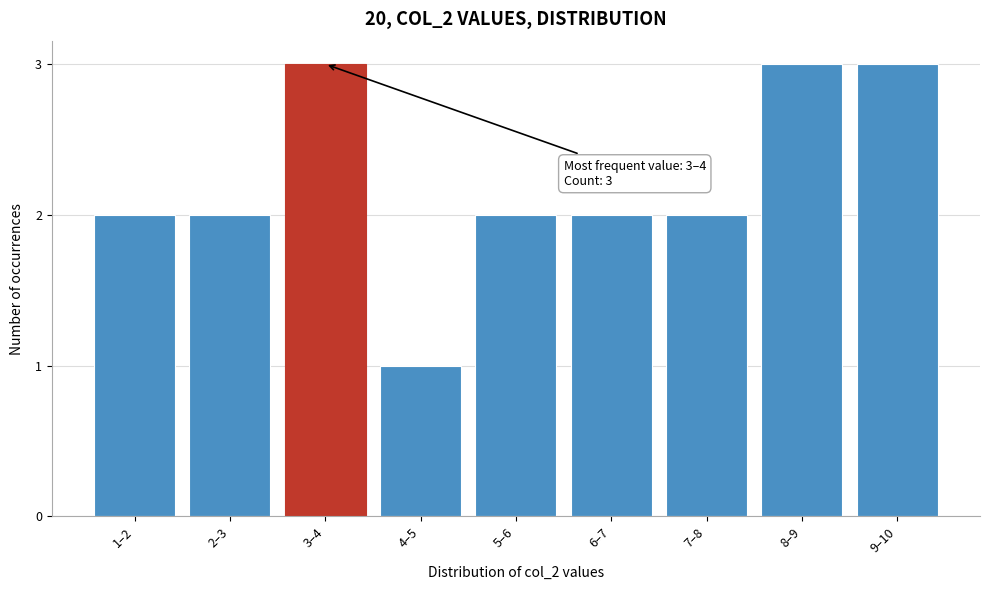

Reading left to right, transcribe all the data shown in this chart.

2	2	3	1	2	2	2	3	3